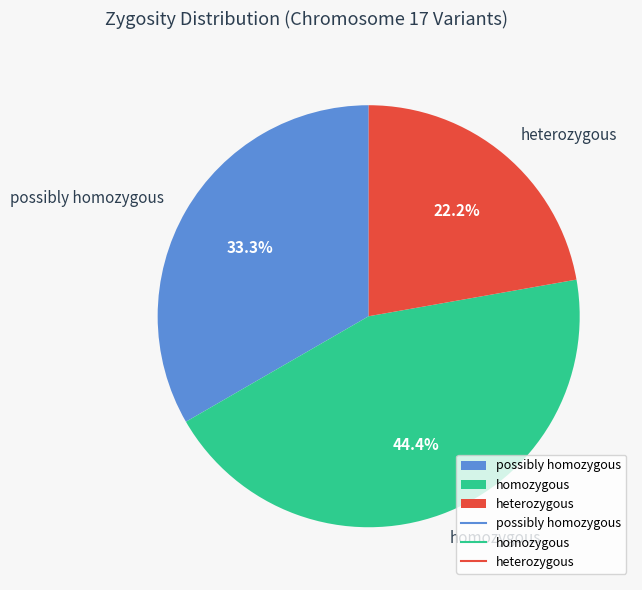

Rank the categories by value from lowest to highest.

heterozygous, possibly homozygous, homozygous